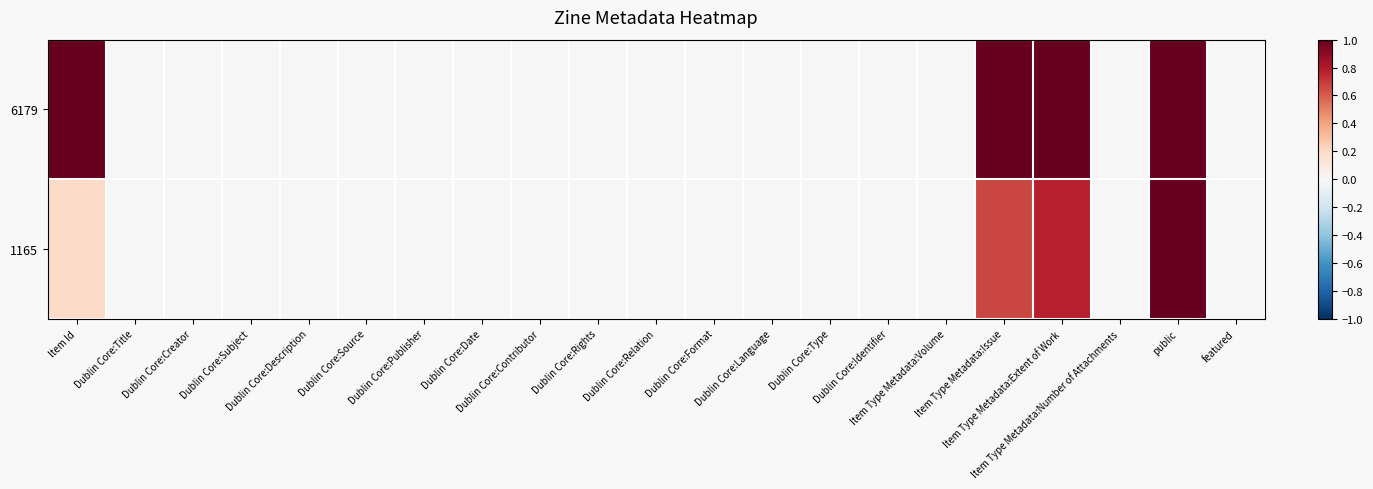

Reading left to right, list all the values displayed in this chart.

6179: Item Id=1.0	Dublin Core:Title=0.0	Dublin Core:Creator=0.0	Dublin Core:Subject=0.0	Dublin Core:Description=0.0	Dublin Core:Source=0.0	Dublin Core:Publisher=0.0	Dublin Core:Date=0.0	Dublin Core:Contributor=0.0	Dublin Core:Rights=0.0	Dublin Core:Relation=0.0	Dublin Core:Format=0.0	Dublin Core:Language=0.0	Dublin Core:Type=0.0	Dublin Core:Identifier=0.0	Item Type Metadata:Volume=0.0	Item Type Metadata:Issue=1.0	Item Type Metadata:Extent of Work=1.0	Item Type Metadata:Number of Attachments=0.0	public=1.0	featured=0.0
1165: Item Id=0.2	Dublin Core:Title=0.0	Dublin Core:Creator=0.0	Dublin Core:Subject=0.0	Dublin Core:Description=0.0	Dublin Core:Source=0.0	Dublin Core:Publisher=0.0	Dublin Core:Date=0.0	Dublin Core:Contributor=0.0	Dublin Core:Rights=0.0	Dublin Core:Relation=0.0	Dublin Core:Format=0.0	Dublin Core:Language=0.0	Dublin Core:Type=0.0	Dublin Core:Identifier=0.0	Item Type Metadata:Volume=0.0	Item Type Metadata:Issue=0.7	Item Type Metadata:Extent of Work=0.8	Item Type Metadata:Number of Attachments=0.0	public=1.0	featured=0.0